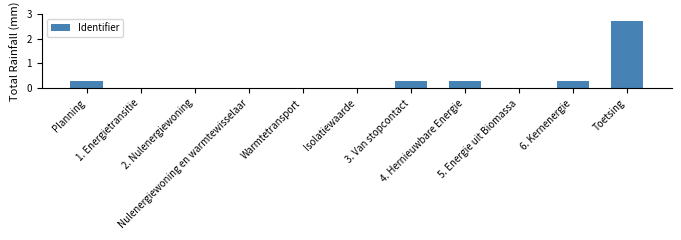

What is the maximum value shown in the chart?

2.7